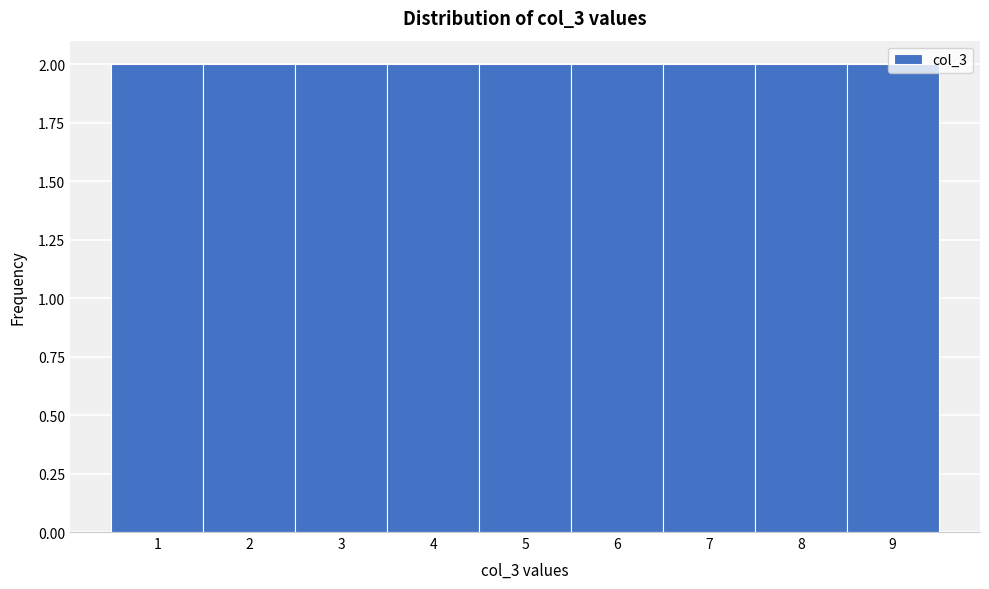

What is the height of the bar covering 1.5 to 2.5 on the x-axis? The values are not printed on the chart, so give them approximately, as read against the axis.

2